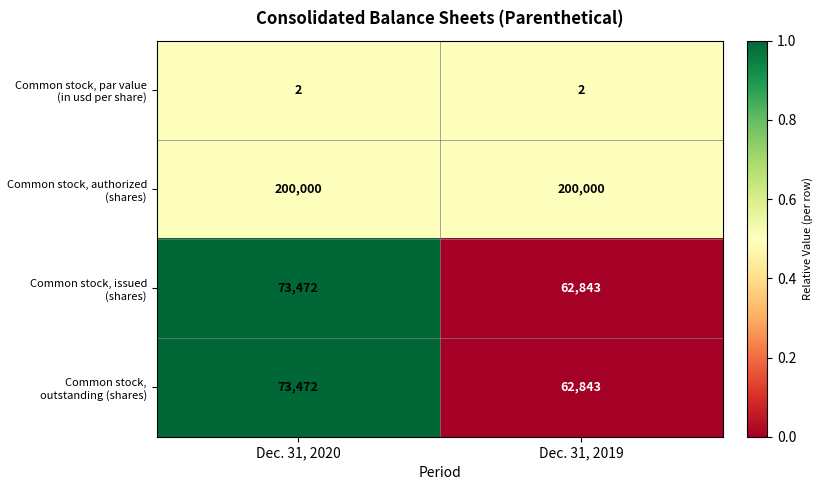

What is the sum of all Common stock, authorized (shares) values?

400000